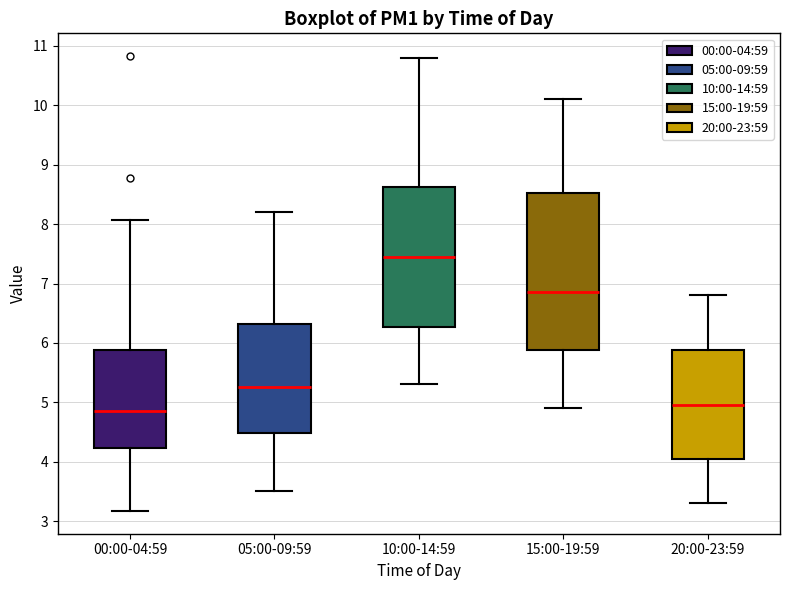

Reading left to right, transcribe this box plot: for each box, give where its median line is, the range the box spans, and where its two whiskers end, as read against the y-axis. The values are not printed on the chart, so give them approximately, as read against the axis.

00:00-04:59: median 4.9, box 4.2 to 5.9, whiskers 3.2 to 8.1
05:00-09:59: median 5.3, box 4.5 to 6.3, whiskers 3.5 to 8.2
10:00-14:59: median 7.5, box 6.3 to 8.6, whiskers 5.3 to 10.8
15:00-19:59: median 6.9, box 5.9 to 8.5, whiskers 4.9 to 10.1
20:00-23:59: median 5.0, box 4.1 to 5.9, whiskers 3.3 to 6.8